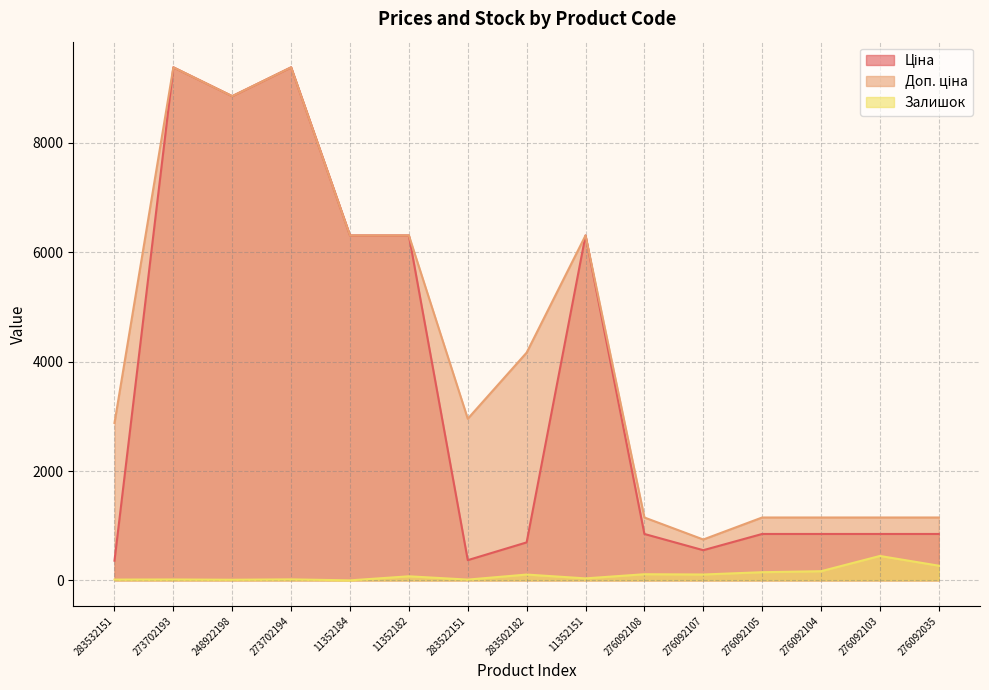

At how many categories does at least one series exceed 5162?

6